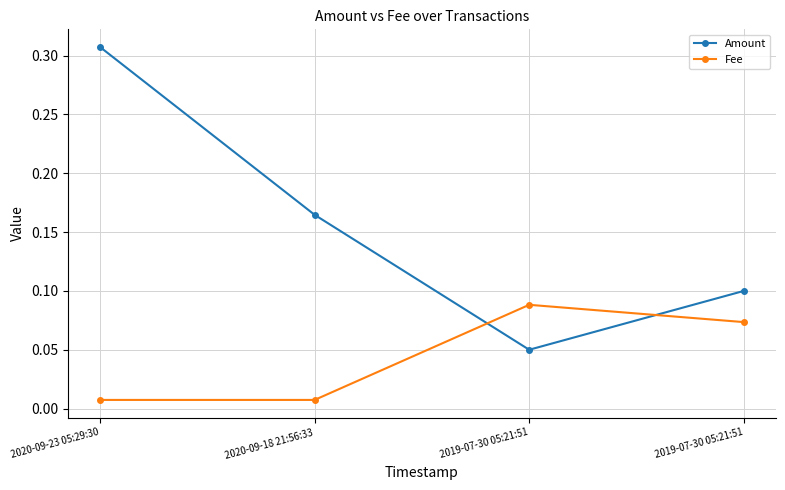

Count the number of categories in the chart.

4